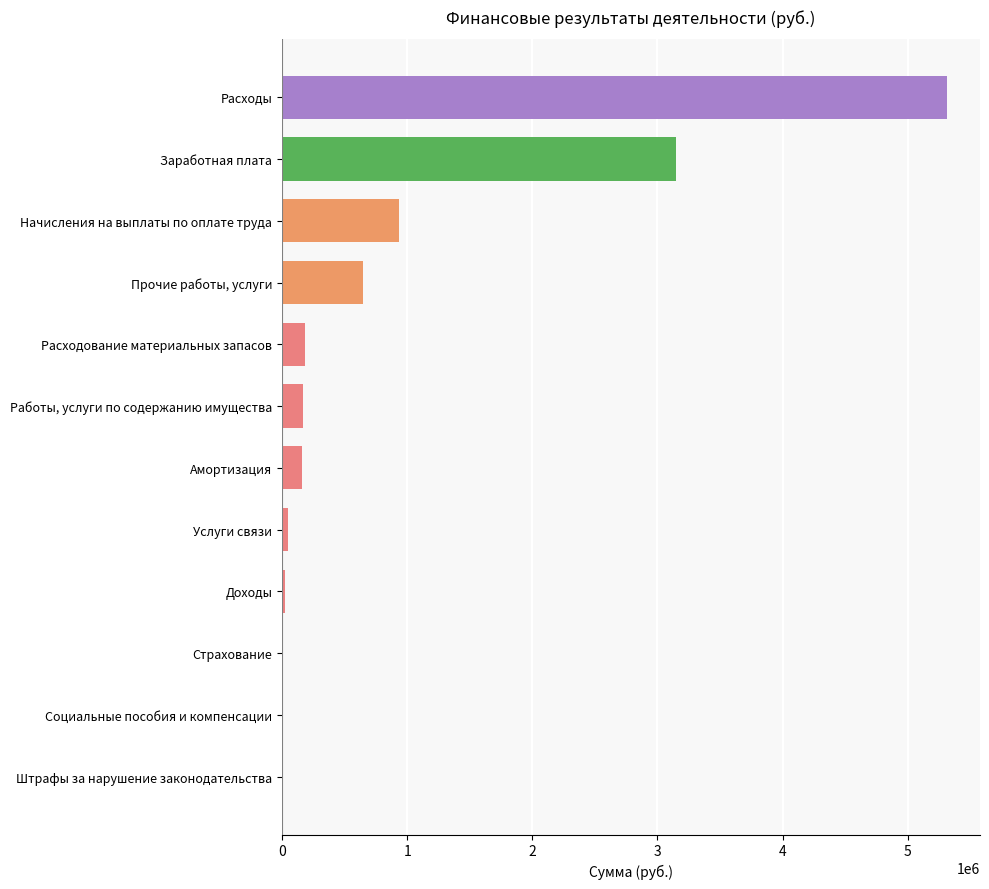

At which category does the chart reach its peak across all series?

Расходы